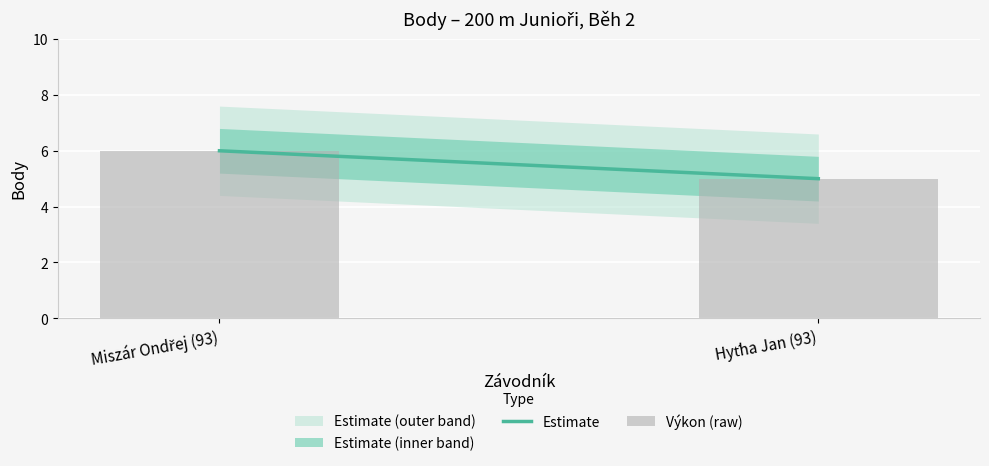

What is the label of the 1st bar from the right?

Hyťha Jan (93)